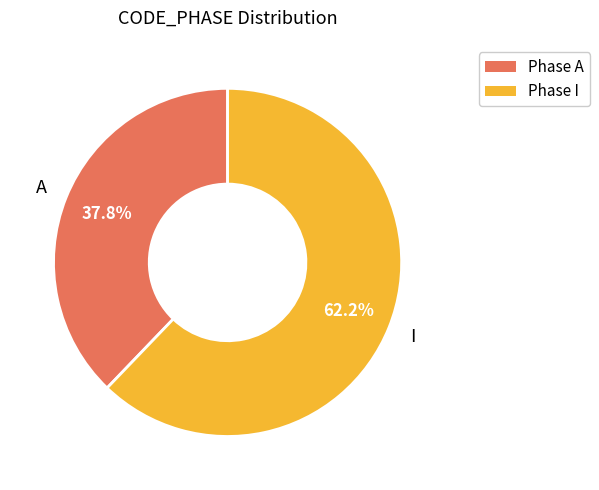

How many slices are in this pie chart?

2